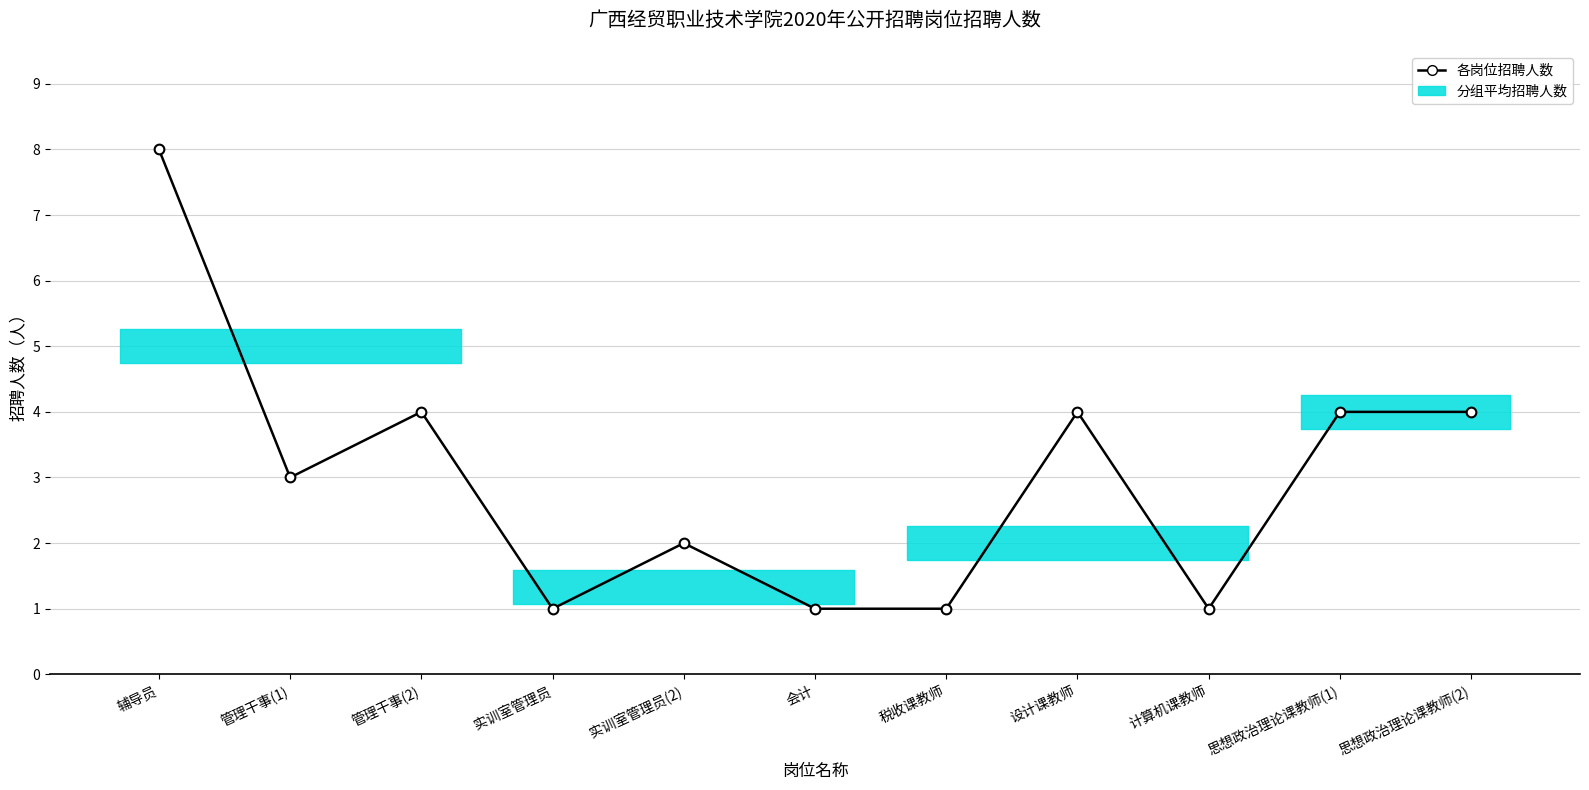

What is the label of the 5th point from the right?

税收课教师